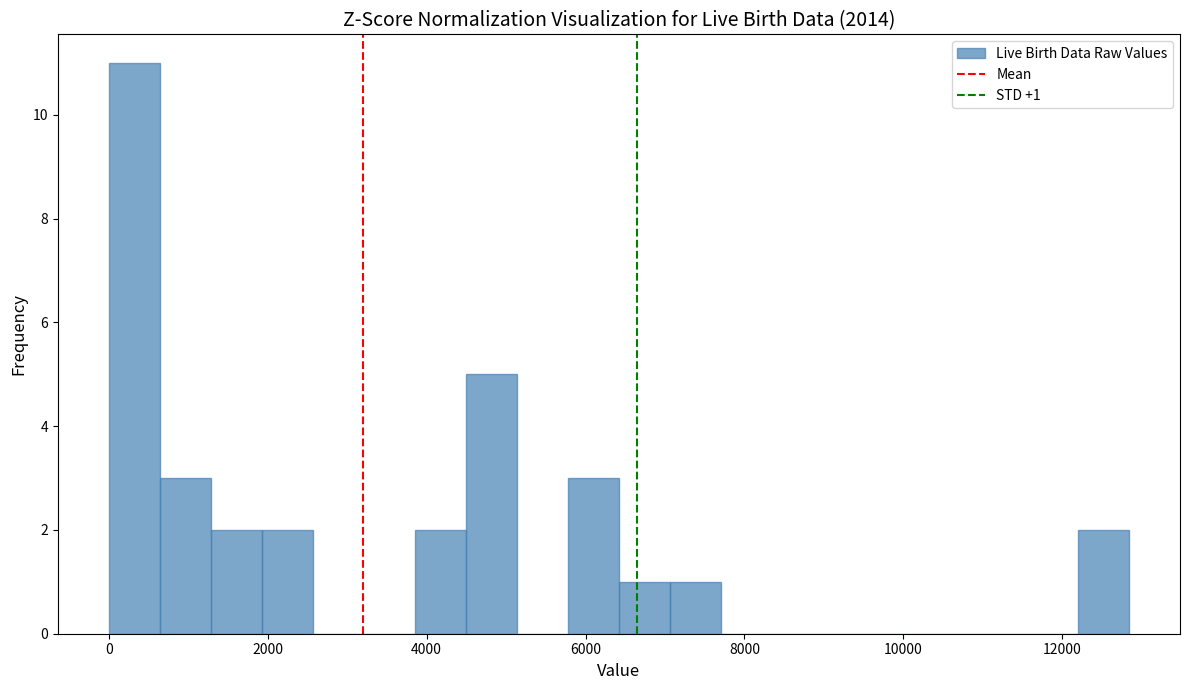

Read against the x-axis, roughly where is the centre of the tallest bar?

400